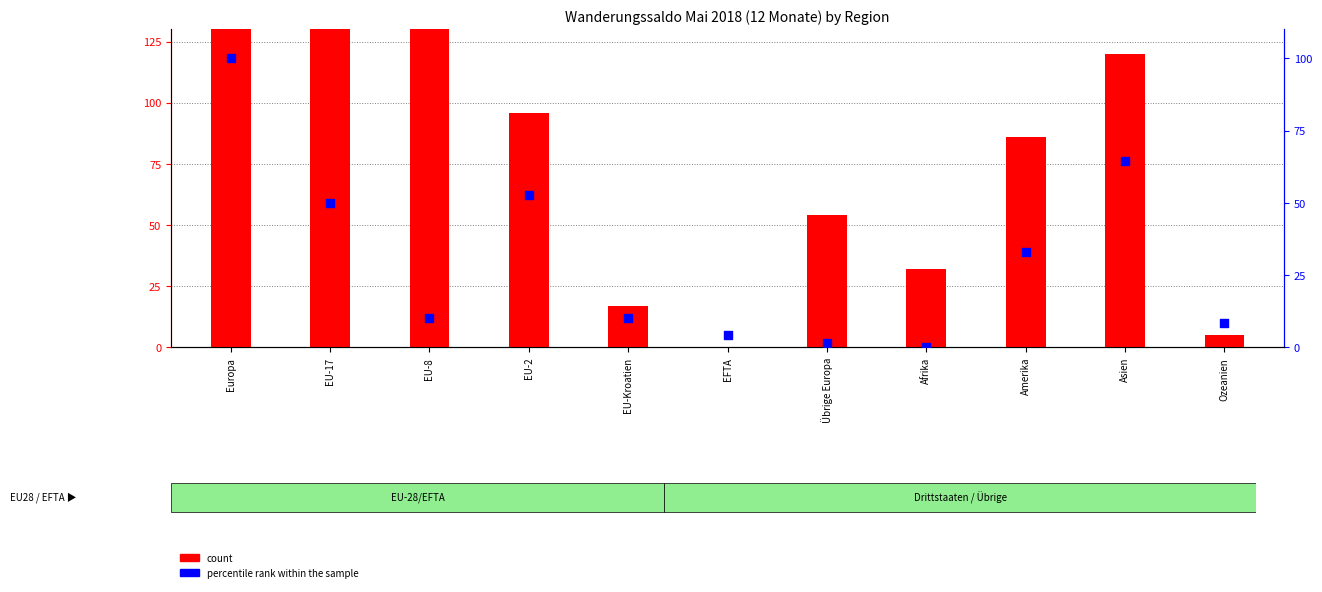

At how many categories does at least one series exceed 1009?

1